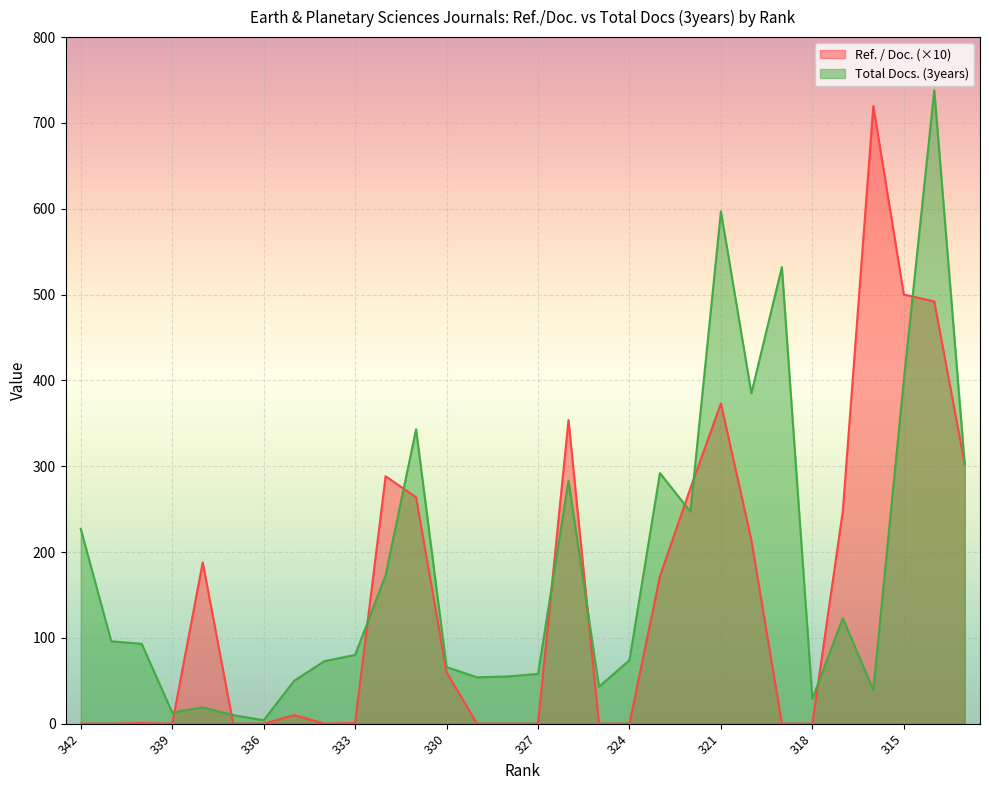

List the series in order of their peak value, highest first.

Total Docs. (3years), Ref. / Doc. (×10)